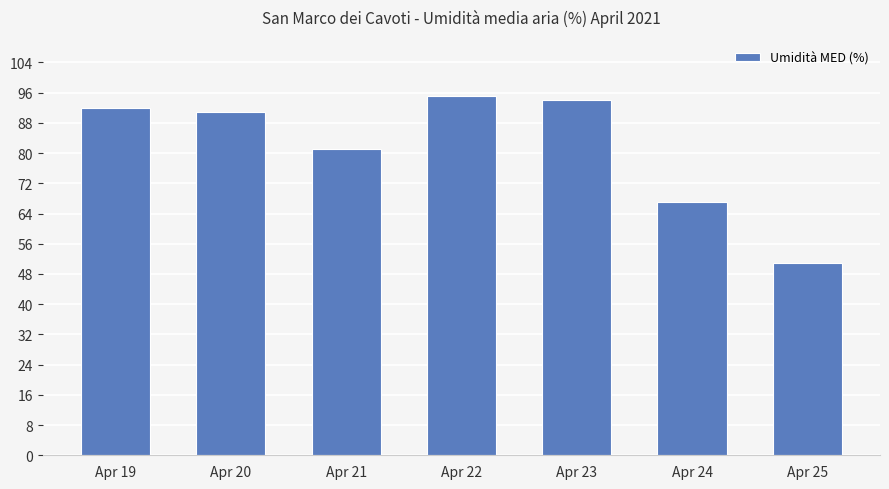

What is the sum of the values at Apr 22 and Apr 25?

146